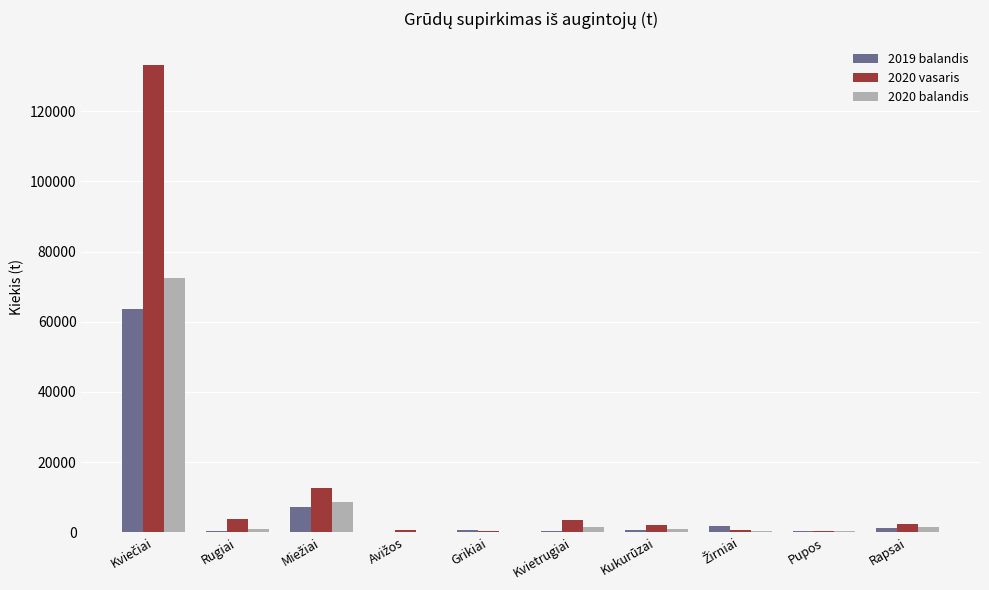

What is the highest value of the 2020 balandis series?

72441.3